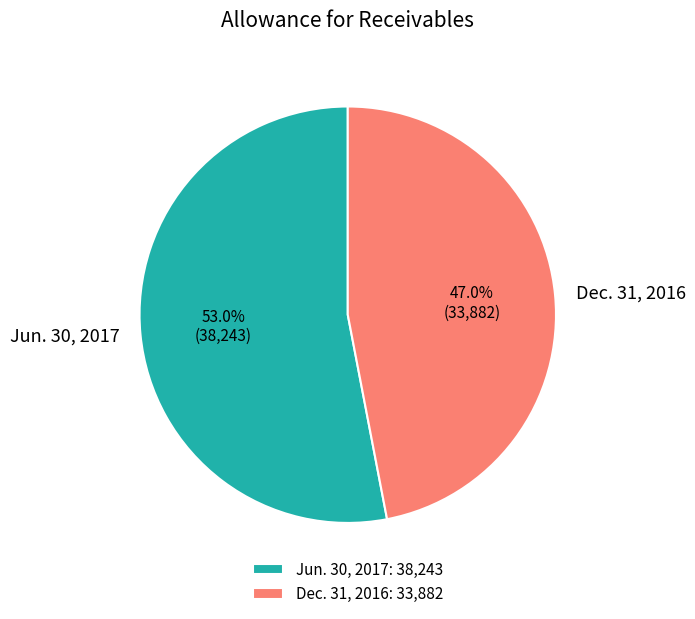

What is the total percentage of Jun. 30, 2017 and Dec. 31, 2016?

100.0%